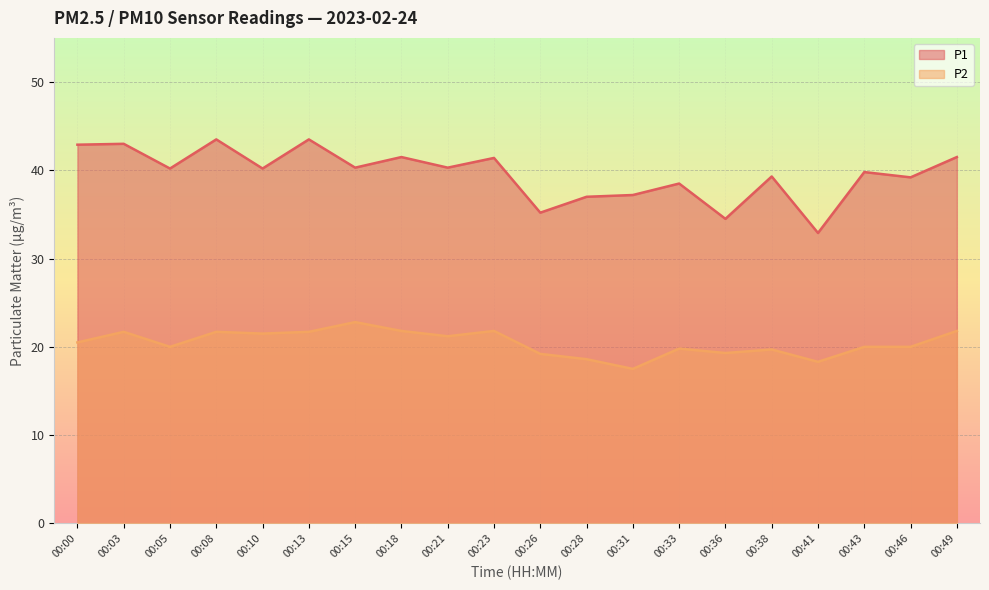

List the series in order of their peak value, lowest first.

P2, P1